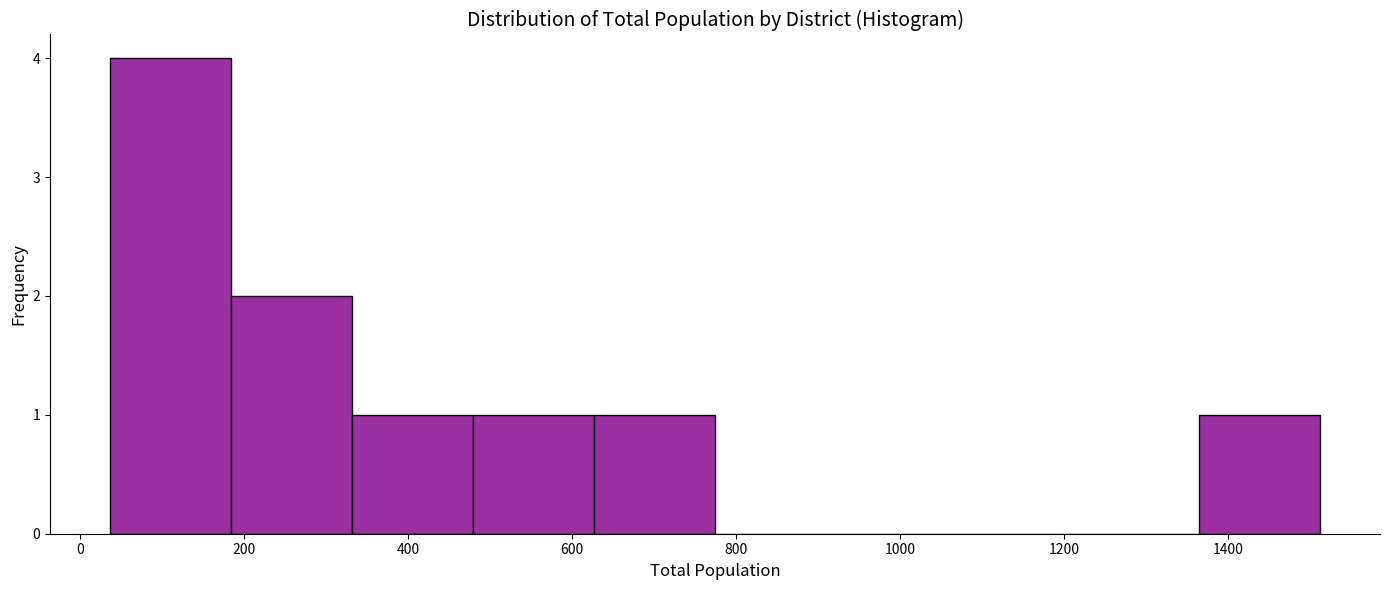

Over which range of the x-axis is the bar tallest?

40 to 180